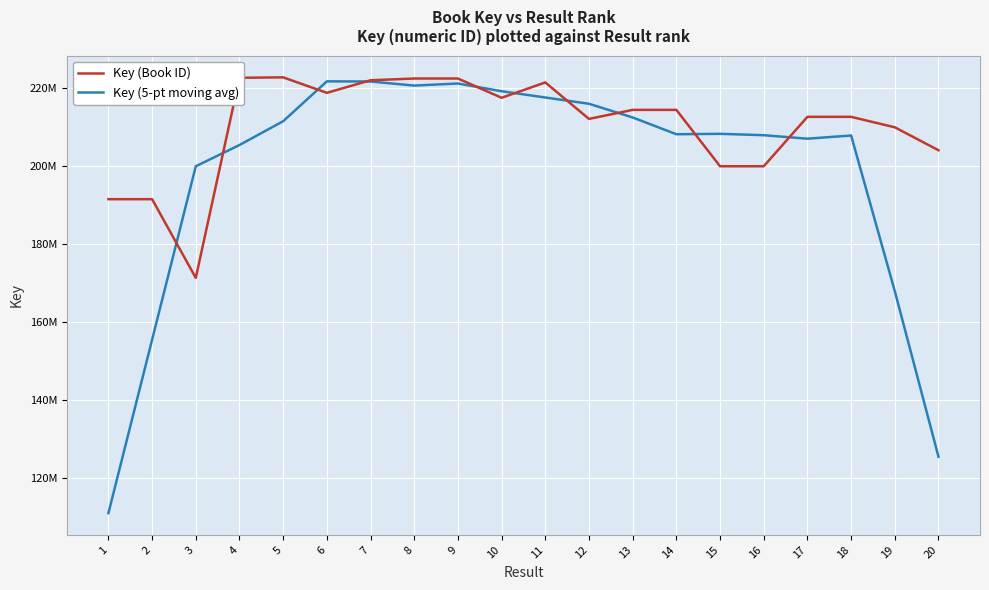

What are all the series names shown in the legend?

Key (Book ID), Key (5-pt moving avg)